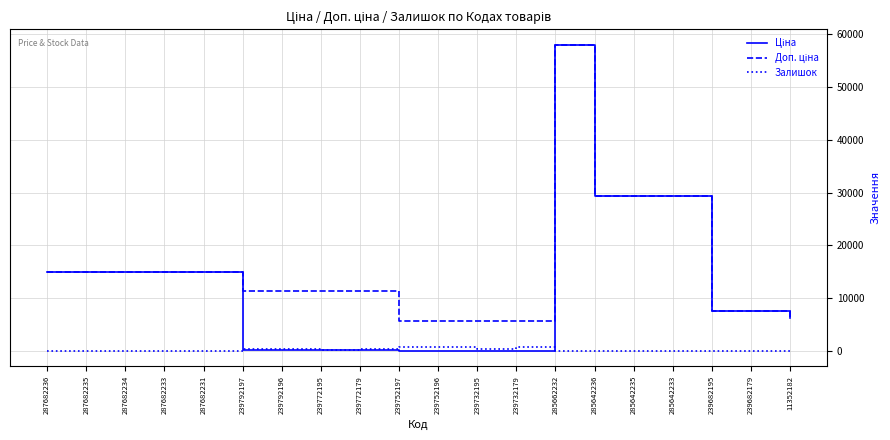

True or false: Залишок has more than 1 points higher than both neighbors.

True